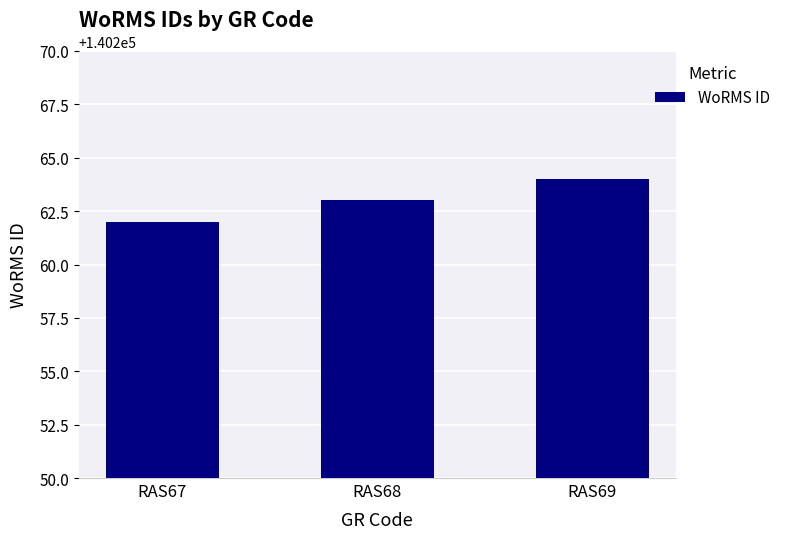

List the labels in order of value, largest first.

RAS69, RAS68, RAS67